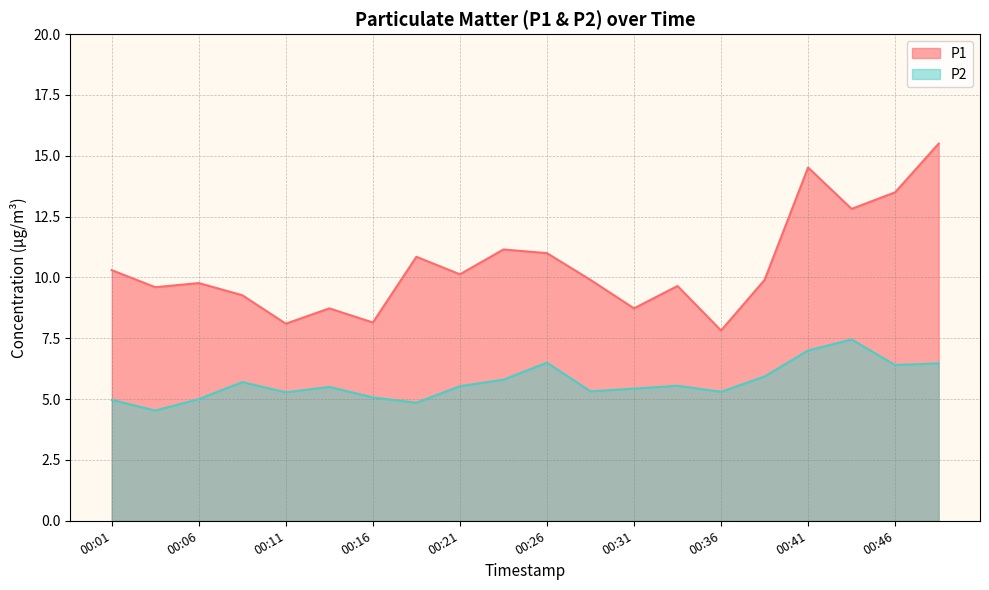

Reading right to left, extract all data points from this chart.

P1: 00:48=15.5	00:46=13.5	00:43=12.8	00:41=14.5	00:38=9.9	00:36=7.8	00:33=9.7	00:31=8.7	00:28=9.9	00:26=11.0	00:23=11.2	00:21=10.1	00:19=10.8	00:16=8.2	00:14=8.7	00:11=8.1	00:09=9.3	00:06=9.8	00:04=9.6	00:01=10.3
P2: 00:48=6.5	00:46=6.4	00:43=7.5	00:41=7.0	00:38=5.9	00:36=5.3	00:33=5.5	00:31=5.4	00:28=5.3	00:26=6.5	00:23=5.8	00:21=5.5	00:19=4.8	00:16=5.1	00:14=5.5	00:11=5.3	00:09=5.7	00:06=5.0	00:04=4.5	00:01=5.0